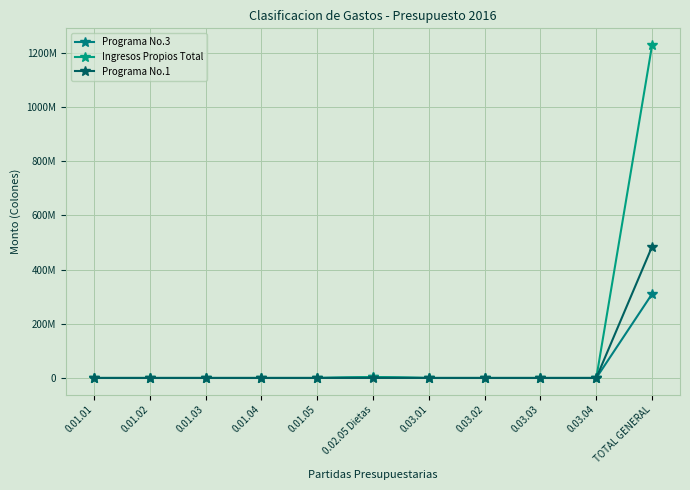

Does the chart have visible grid lines?

Yes